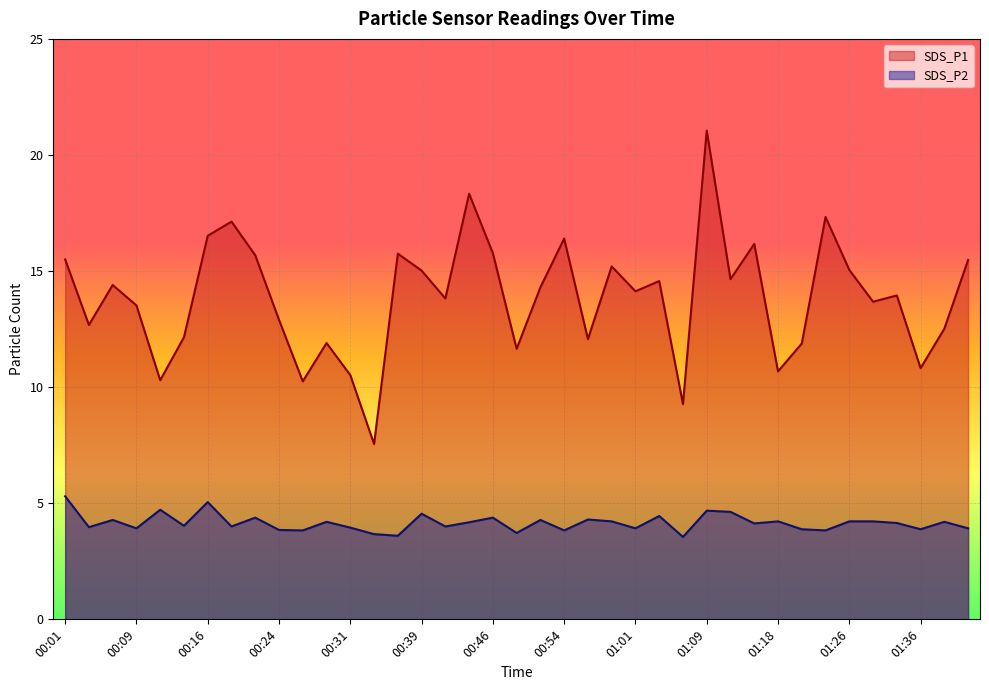

Is the value of SDS_P1 at 01:23 greater than the value of SDS_P2 at 00:29?

Yes